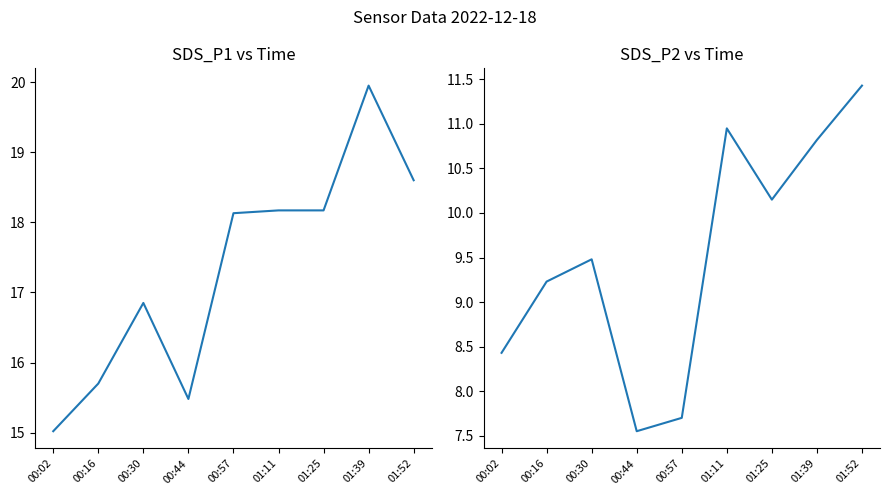

True or false: SDS_P1 has more than 2 interior local peaks.

False